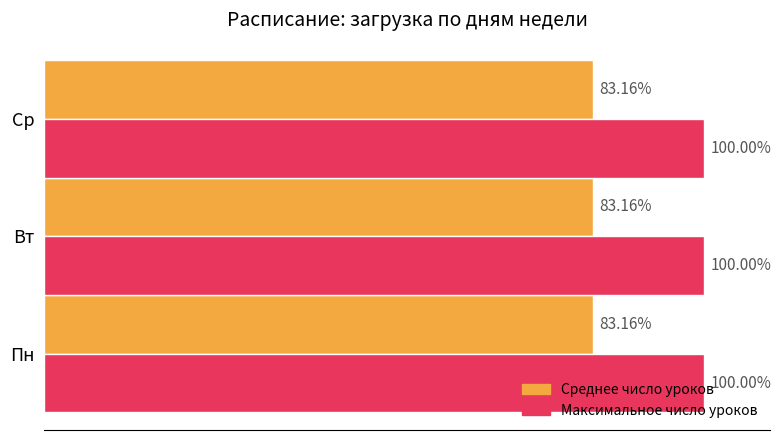

Rank the series at Пн from highest to lowest value.

Максимальное число уроков, Среднее число уроков